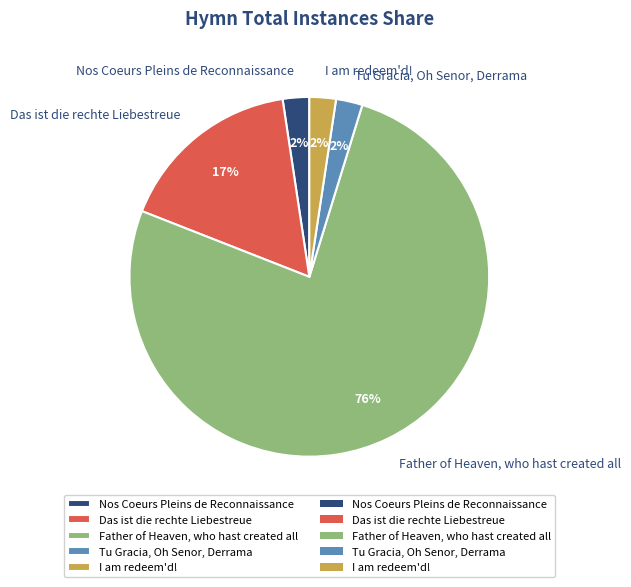

To the nearest percent, what is the difference between the Father of Heaven, who hast created all and Das ist die rechte Liebestreue slice percentages?

60%